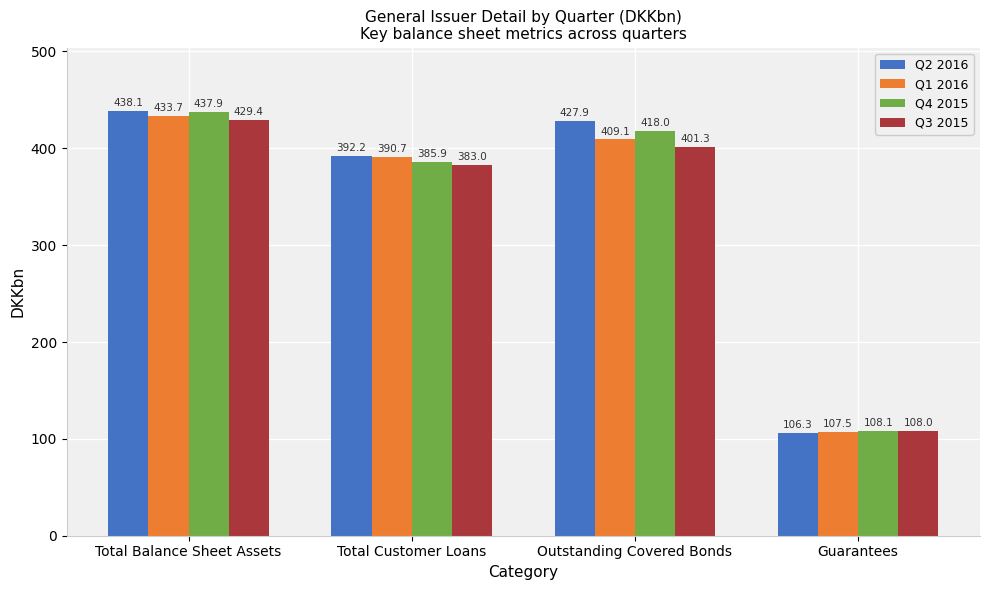

What is the sum of the Q3 2015 values at Guarantees and Total Customer Loans?

491.0